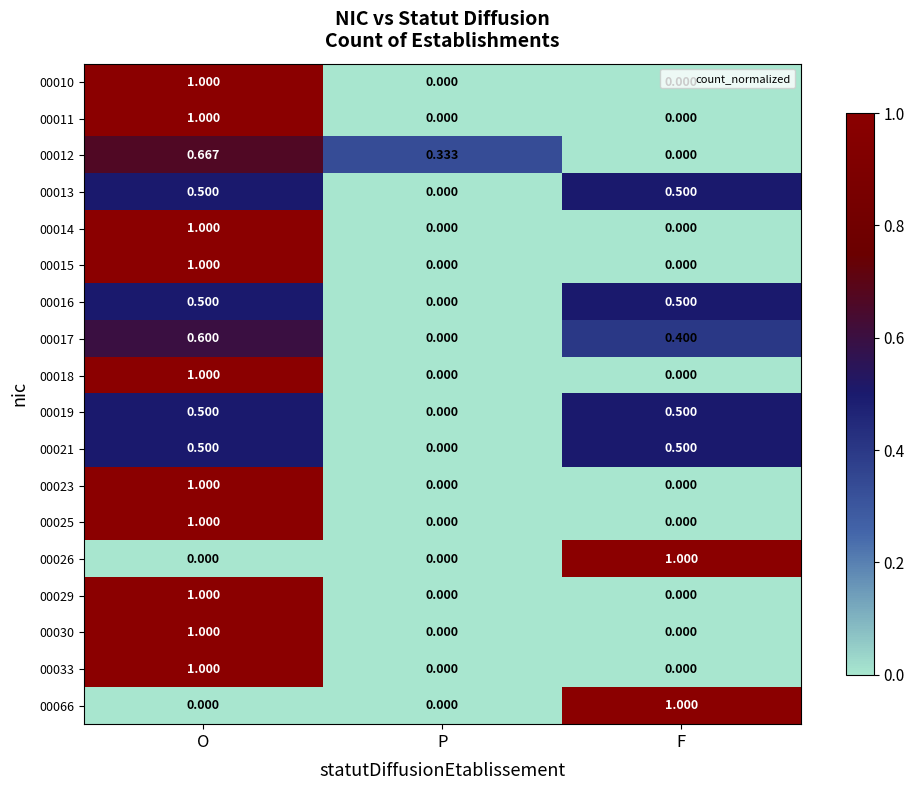

Is the value of 00013 at F greater than the value of 00012 at F?

Yes